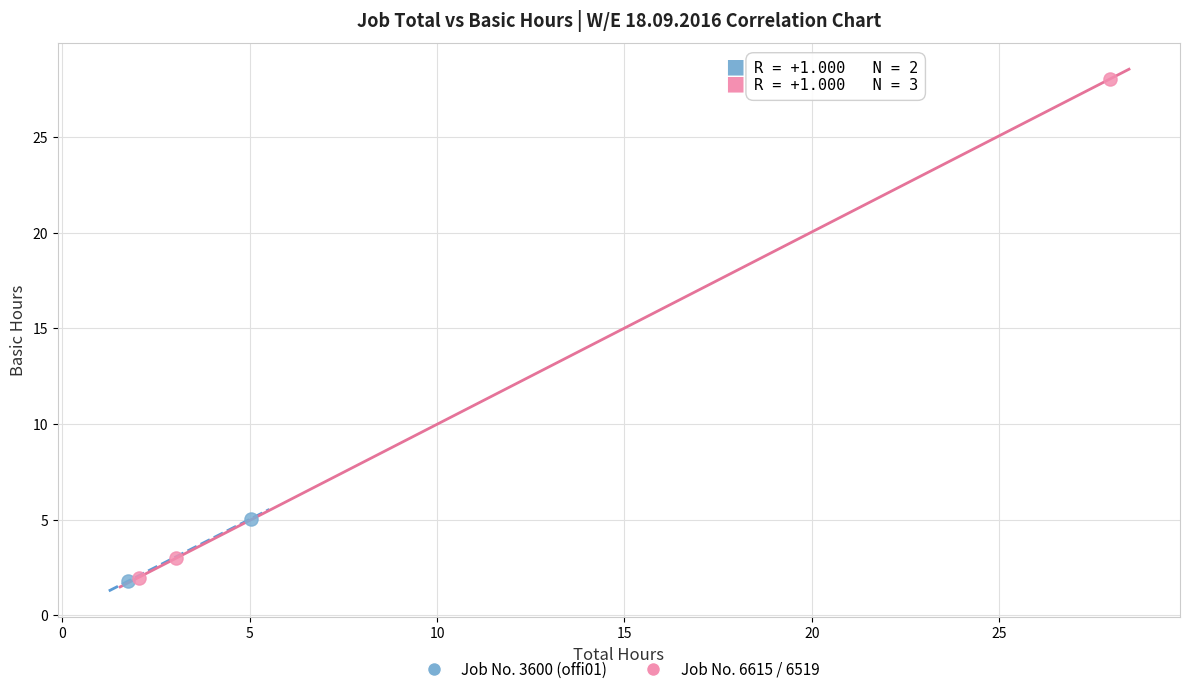

Which series has the largest Y range (max minus min)?

Job No. 6615 / 6519